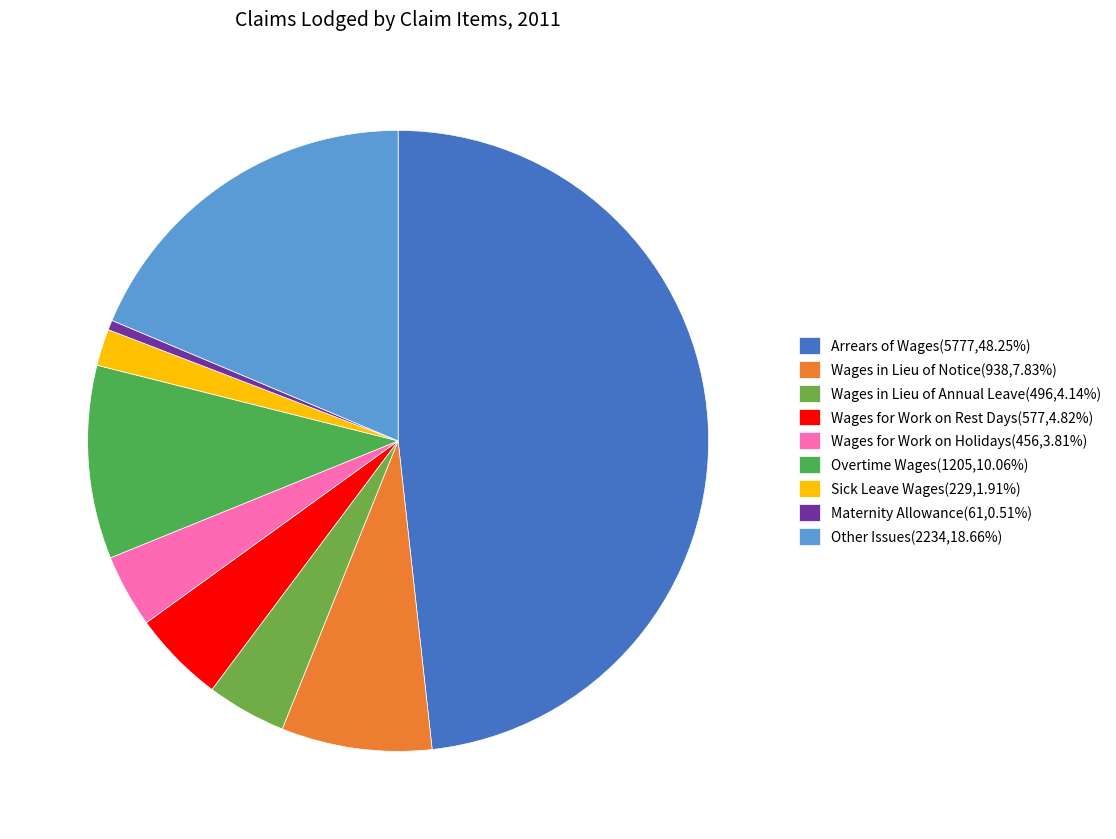

Is it true that Wages for Work on Rest Days is 10% of the pie?

False